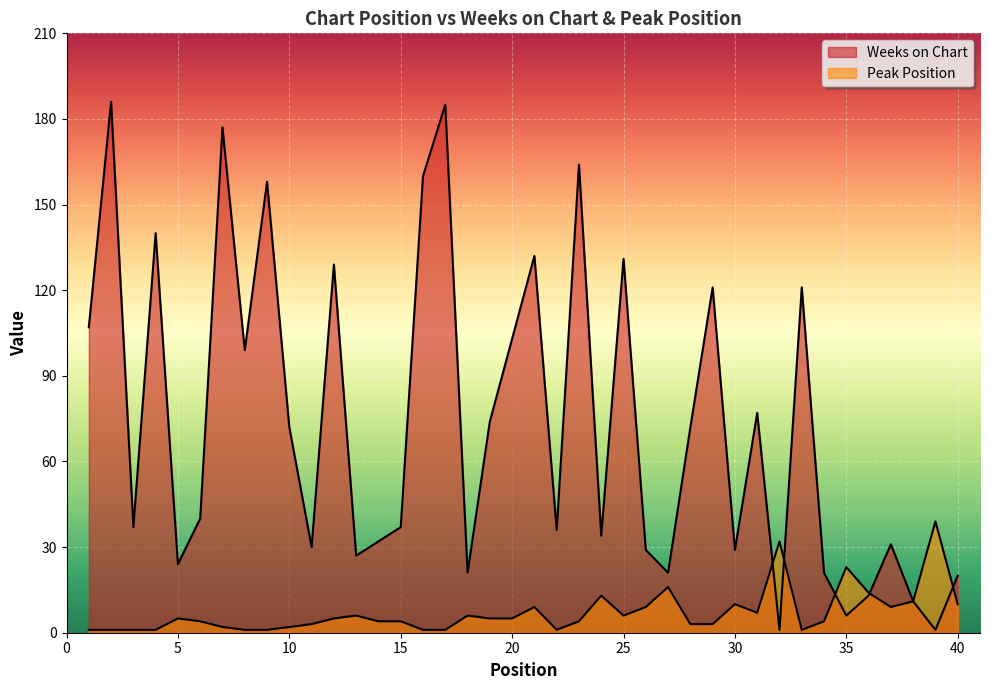

True or false: Peak Position has more than 1 points higher than both neighbors.

True